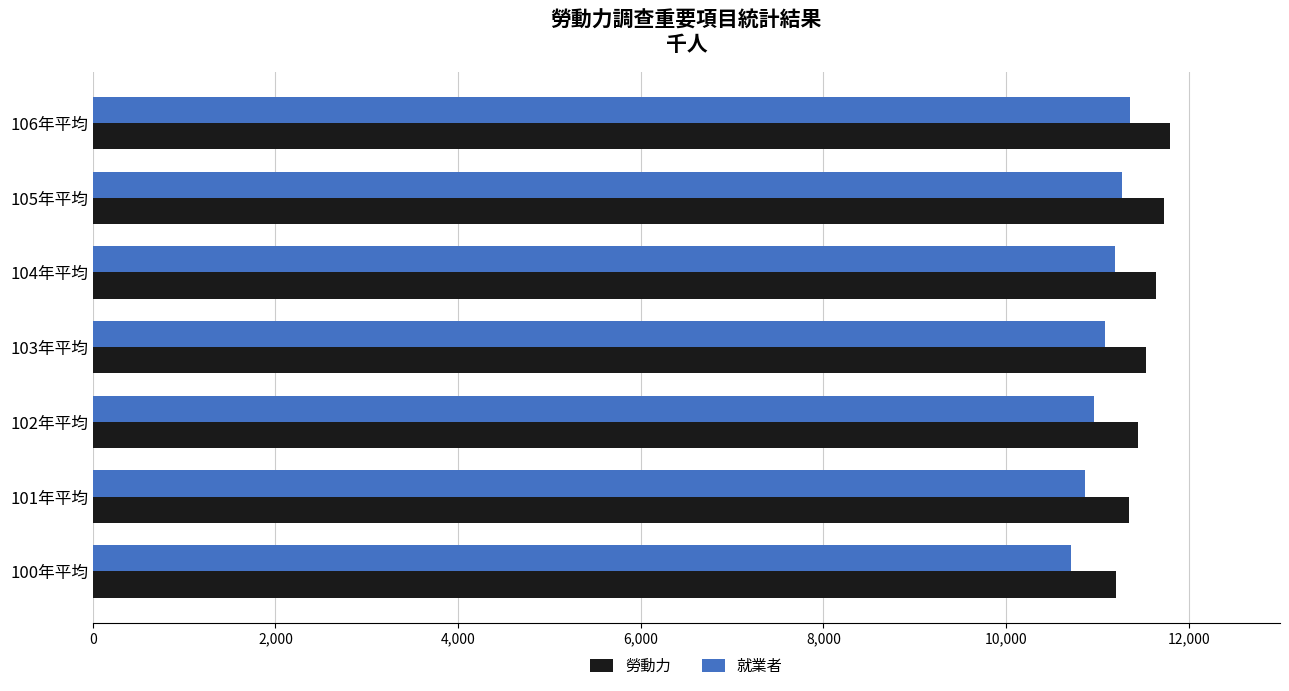

Count the 就業者 values in the range 10860 to 11267.

5